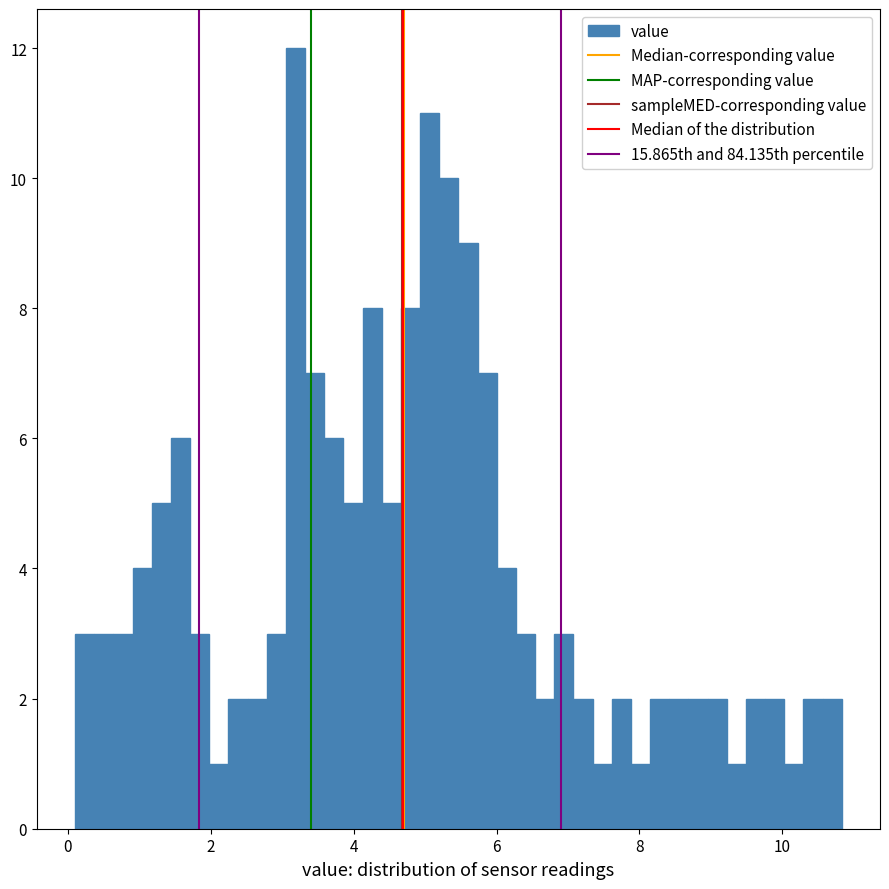

Around what value on the x-axis is the tallest bar? Give the approximate position of its centre, as read against the axis.

3.2